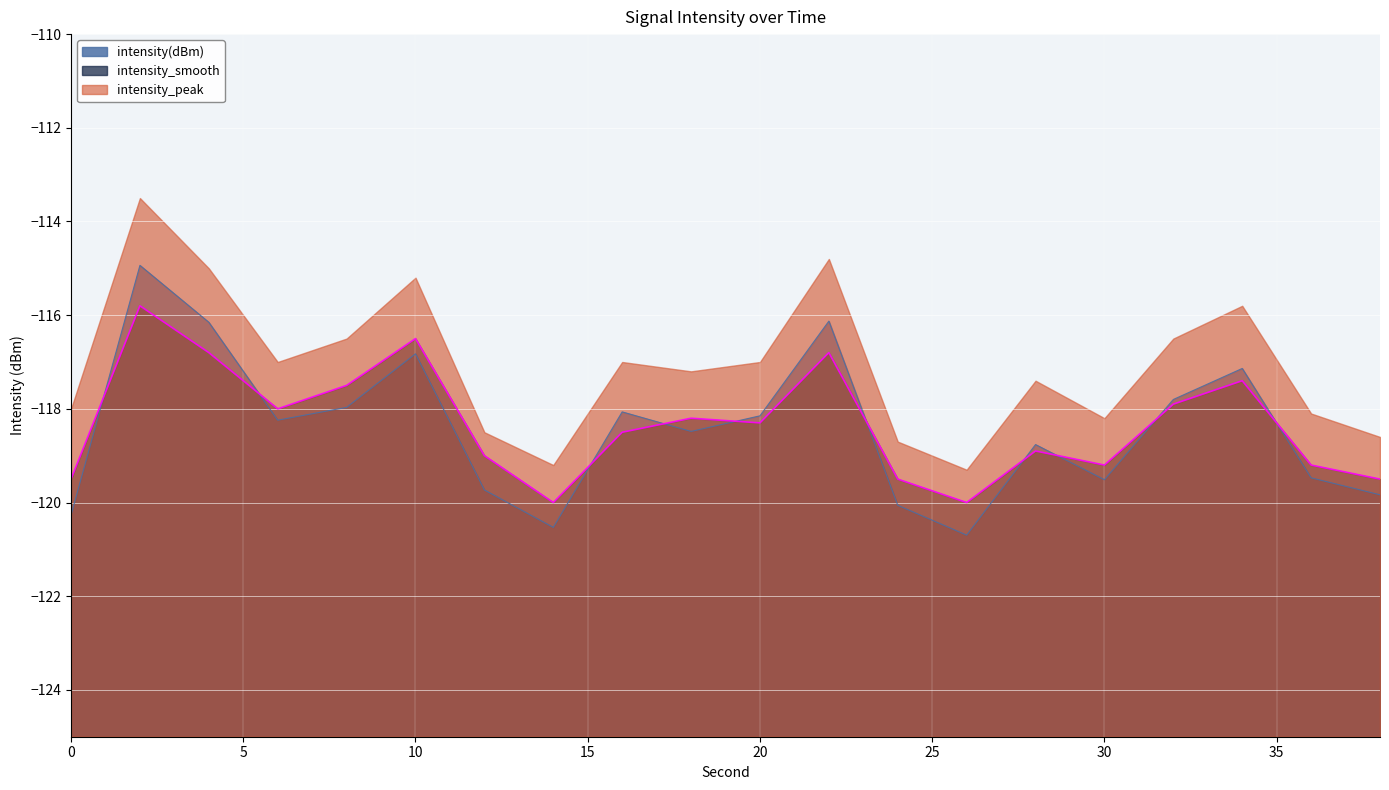

Where is the first local minimum for intensity(dBm)?

6